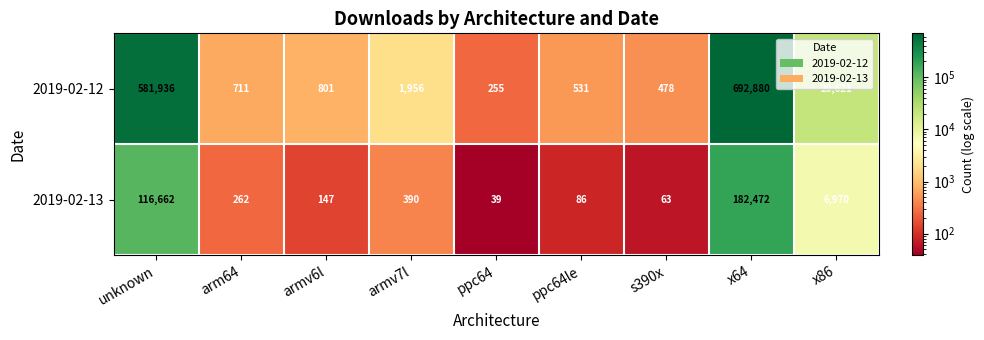

Rank the series at armv7l from highest to lowest value.

2019-02-12, 2019-02-13